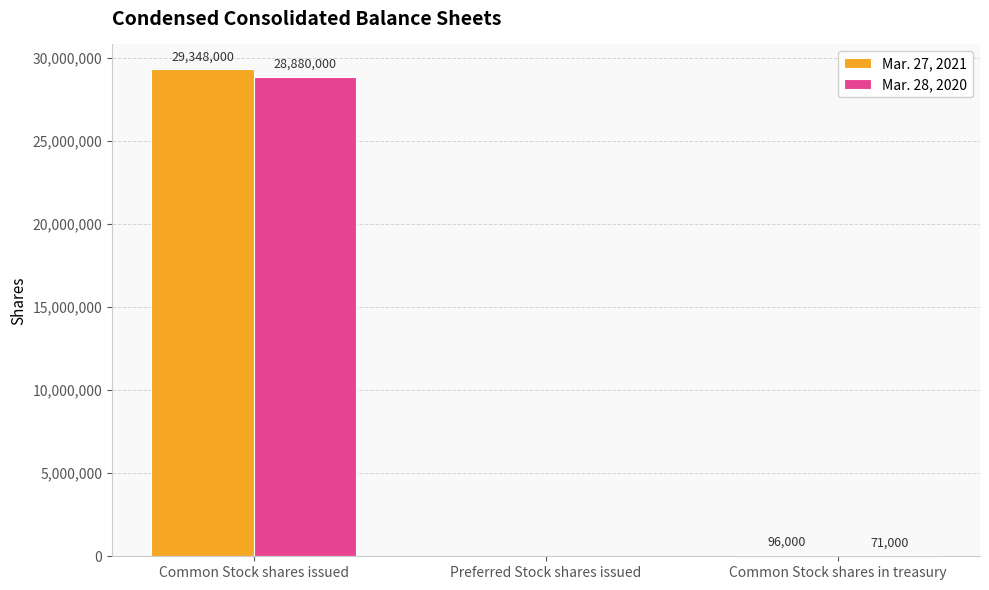

Reading left to right, what are all the values shown in this chart?

Mar. 27, 2021: Common Stock shares issued=29348000	Preferred Stock shares issued=0	Common Stock shares in treasury=96000
Mar. 28, 2020: Common Stock shares issued=28880000	Preferred Stock shares issued=0	Common Stock shares in treasury=71000